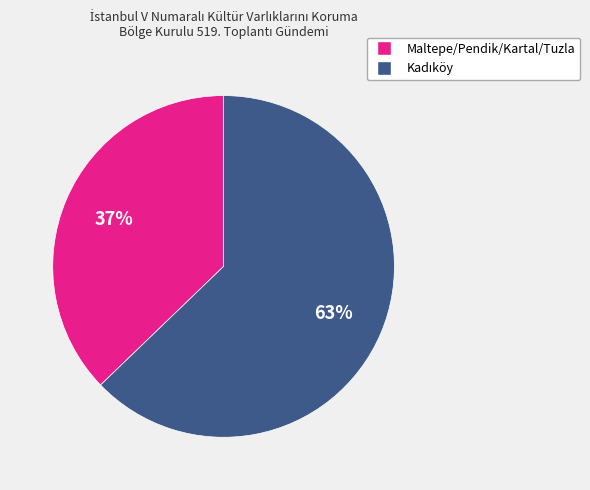

The Maltepe/Pendik/Kartal/Tuzla slice represents 37% of the pie. True or false?

True